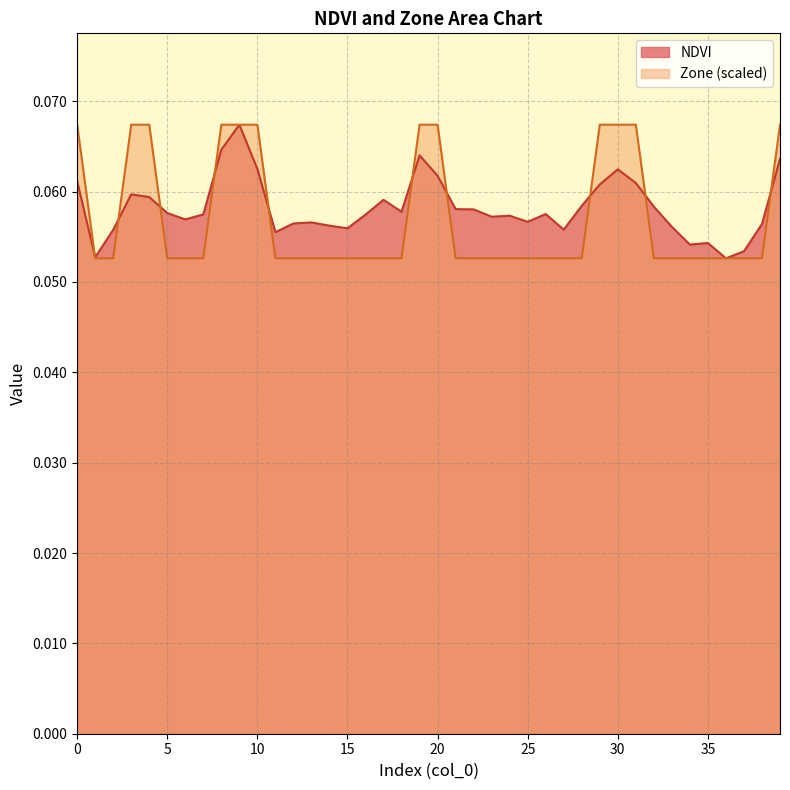

How many categories are shown in the chart?

40